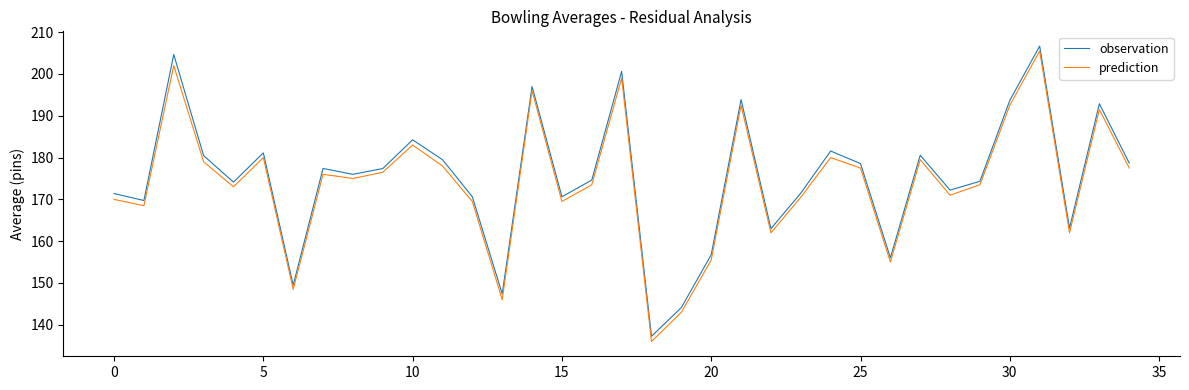

Is this an area chart (filled region under the line)?

No